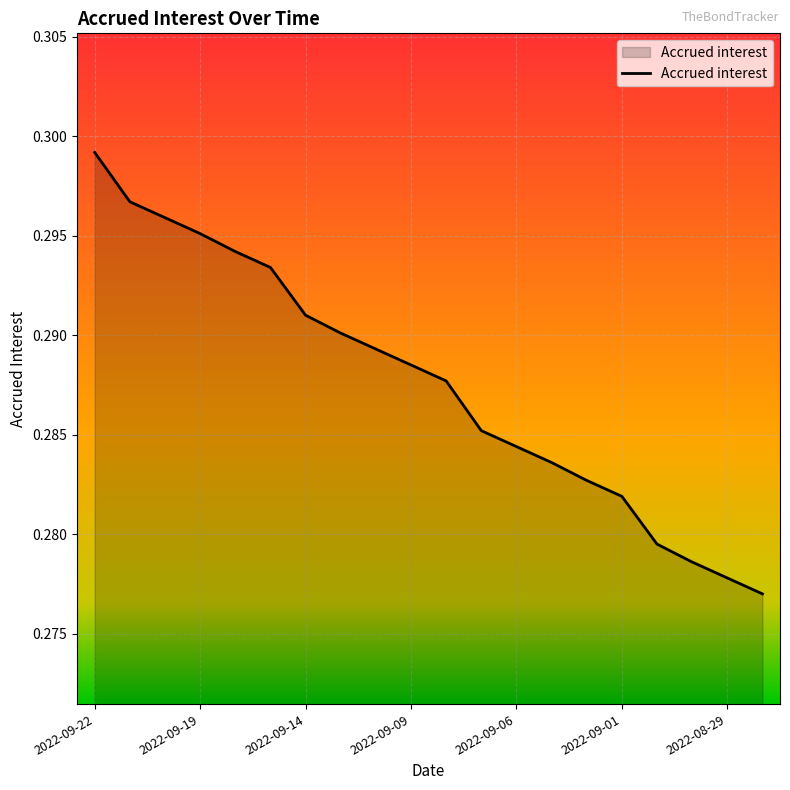

Reading right to left, list all the values displayed in this chart.

2022-08-26=0.3	2022-08-29=0.3	2022-08-30=0.3	2022-08-31=0.3	2022-09-01=0.3	2022-09-02=0.3	2022-09-05=0.3	2022-09-06=0.3	2022-09-07=0.3	2022-09-08=0.3	2022-09-09=0.3	2022-09-12=0.3	2022-09-13=0.3	2022-09-14=0.3	2022-09-15=0.3	2022-09-16=0.3	2022-09-19=0.3	2022-09-20=0.3	2022-09-21=0.3	2022-09-22=0.3